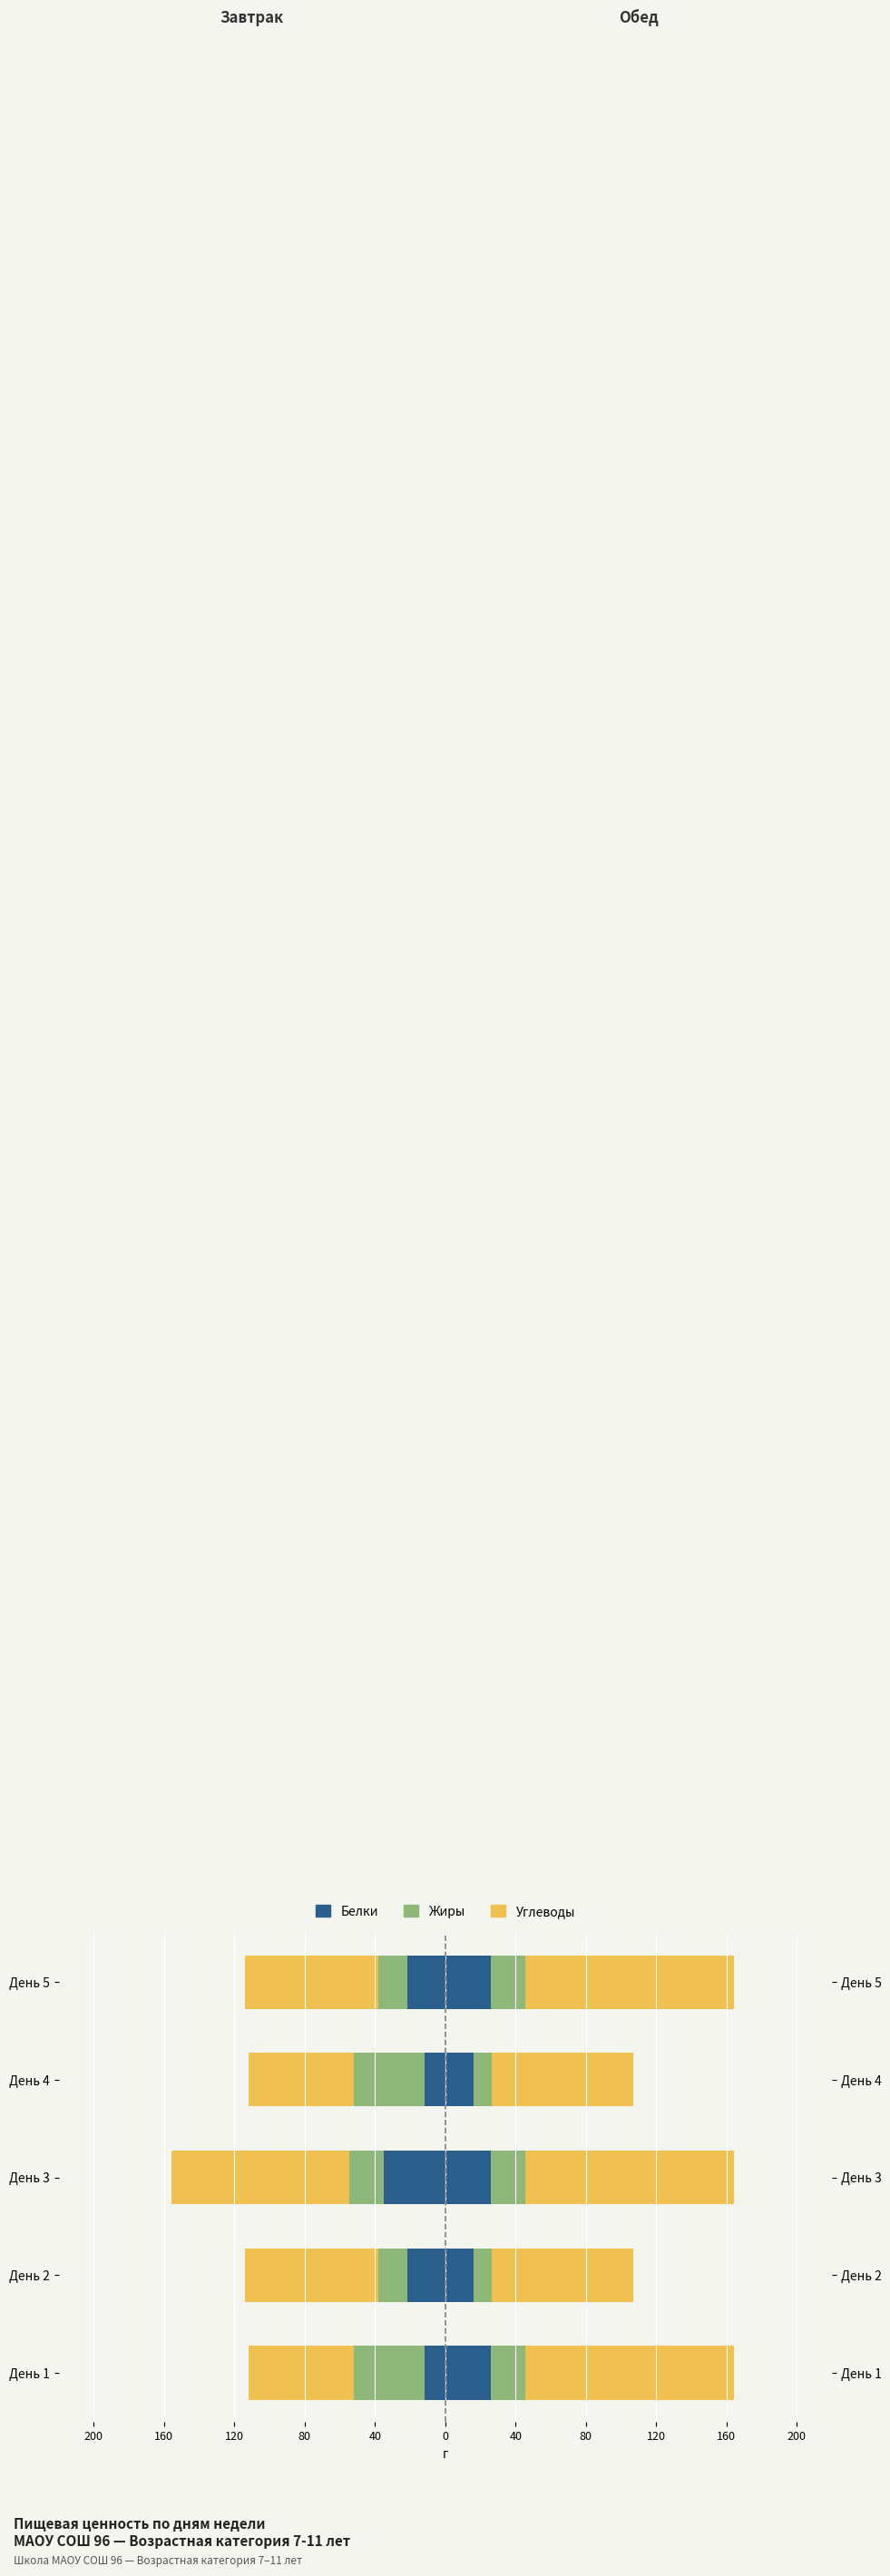

True or false: Жиры has a value of -19.7 at 120.

True